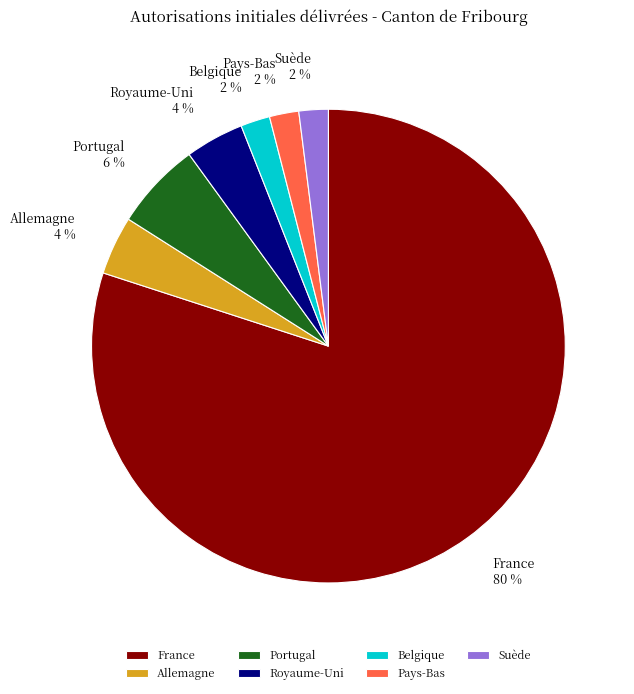

Which slice is the largest?

France